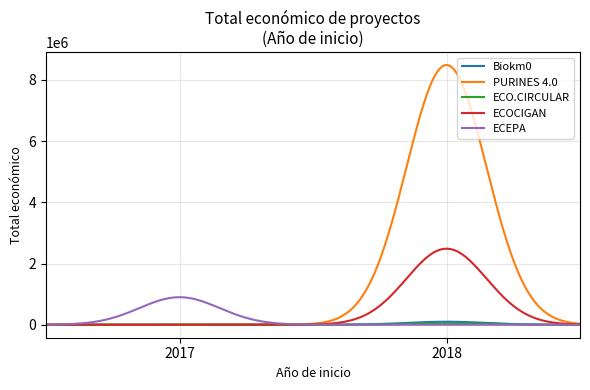

Which series has the largest total across all categories?

PURINES 4.0